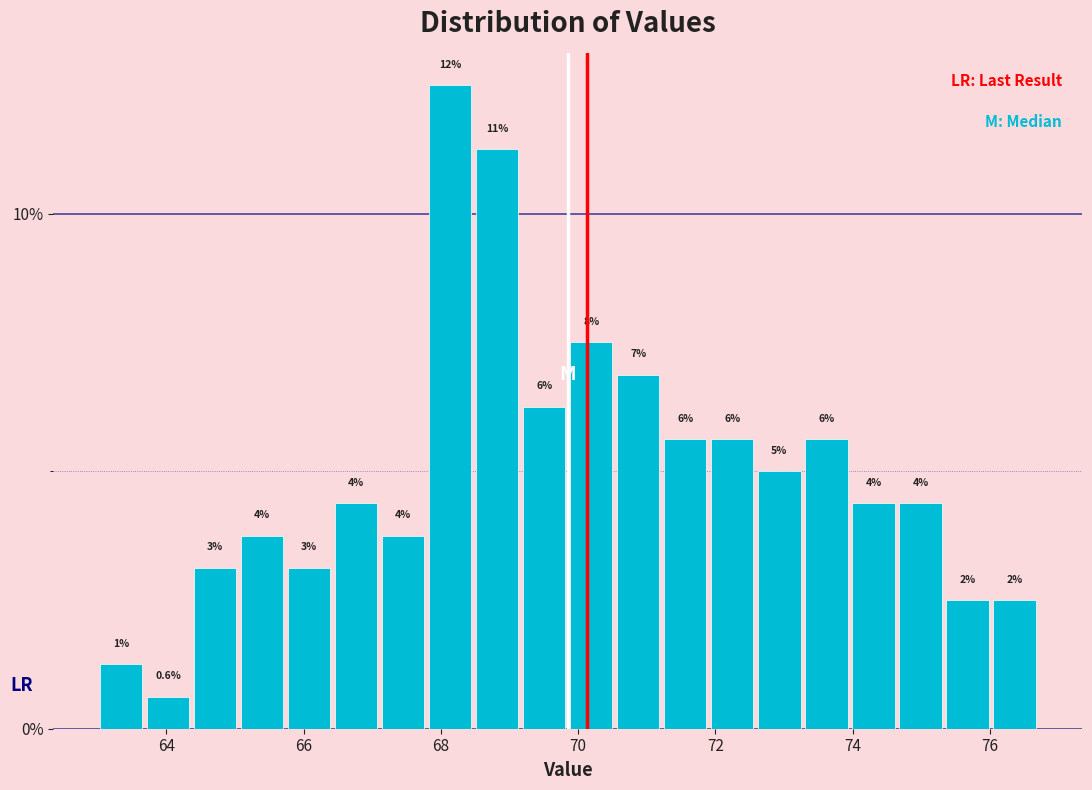

Read against the x-axis, roughly where is the centre of the tallest bar?

68.2